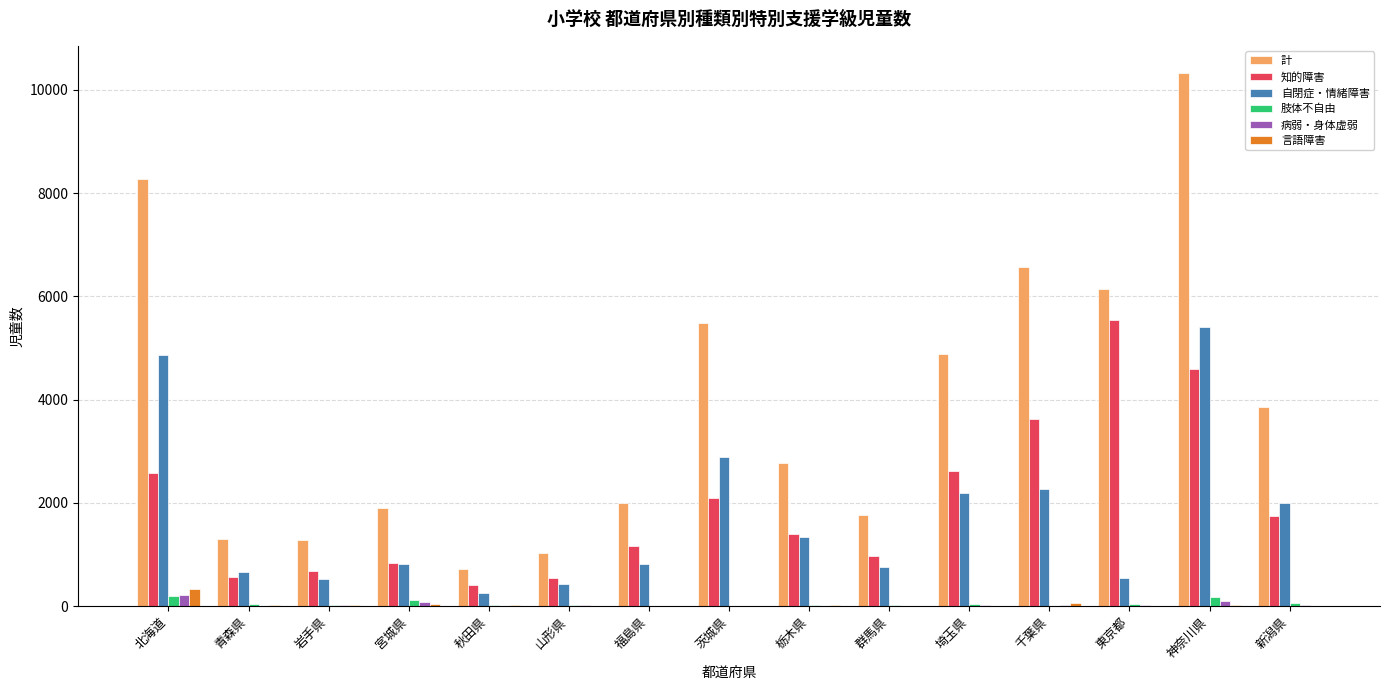

How many categories are shown in the chart?

15